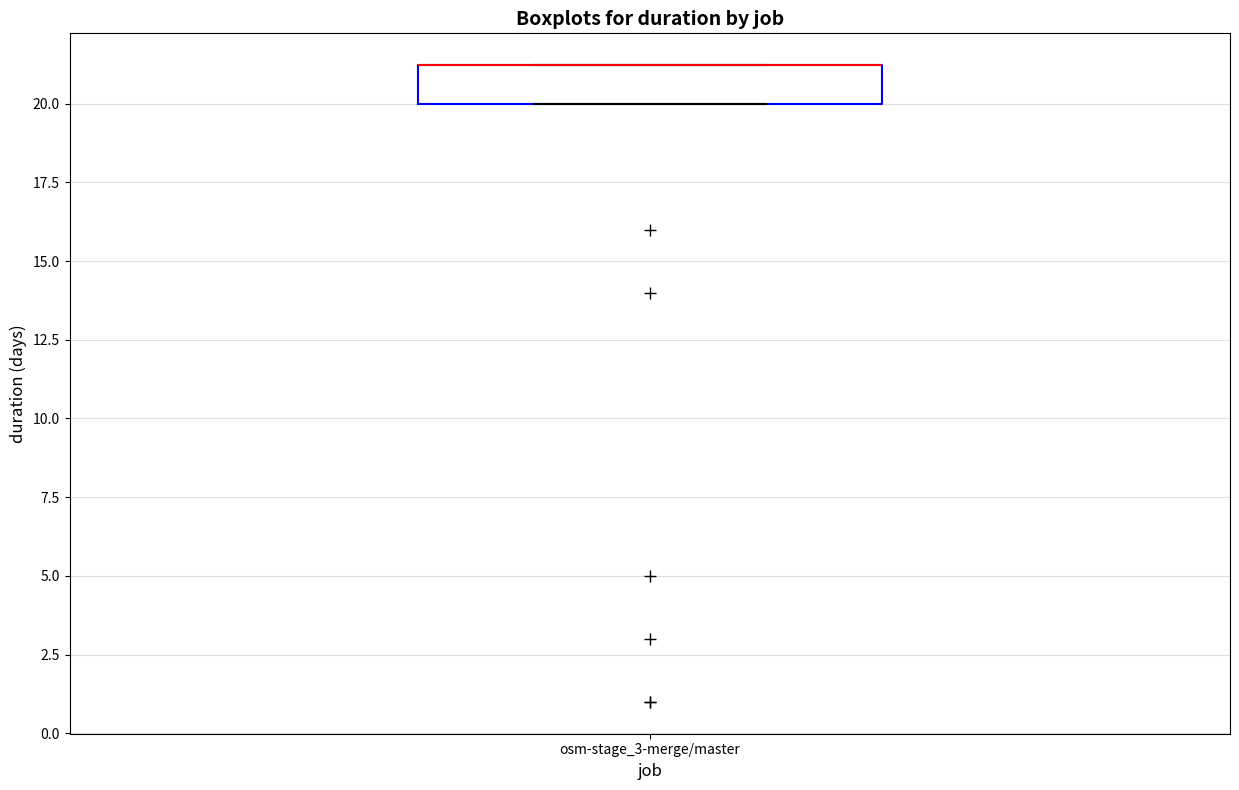

Transcribe this box plot: give where the median line is, the range the box spans, and where the two whiskers end, as read against the y-axis. The values are not printed on the chart, so give them approximately, as read against the axis.

median 21 (drawn on the box's upper edge), box 20 to 21, whiskers 20 to 21